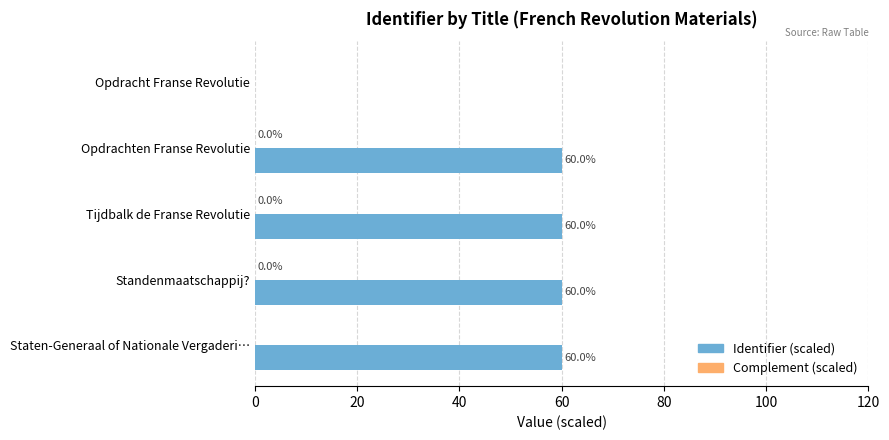

Read the Identifier (scaled) value at Tijdbalk de Franse Revolutie.

60.0